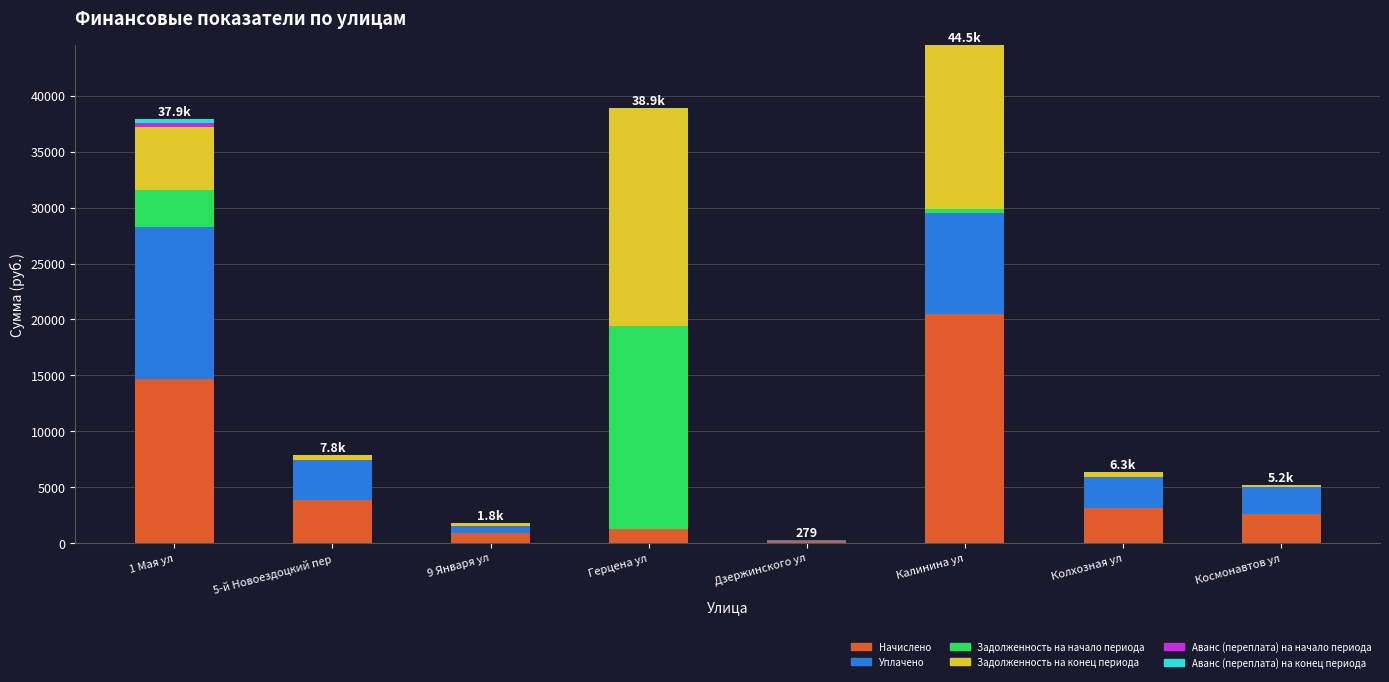

At which label does Начислено reach its peak?

Калинина ул